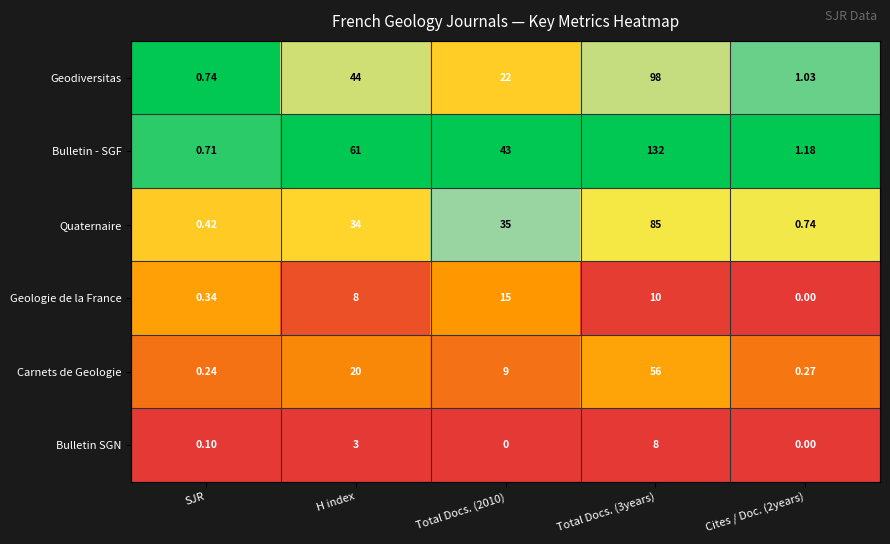

Rank the series at SJR from lowest to highest value.

Bulletin SGN, Carnets de Geologie, Geologie de la France, Quaternaire, Bulletin - SGF, Geodiversitas